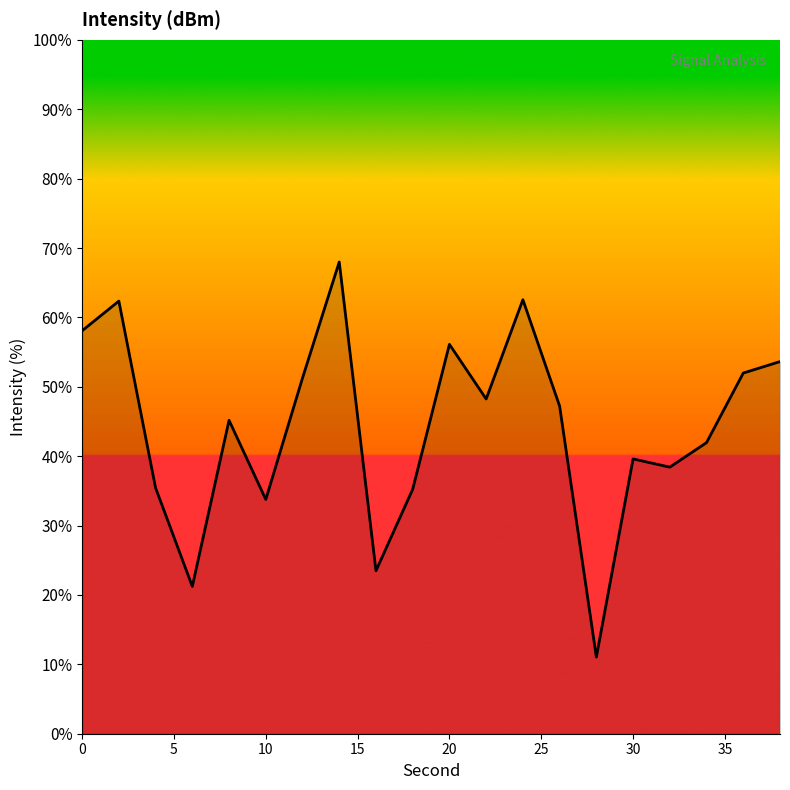

Count the number of data series in this chart.

1